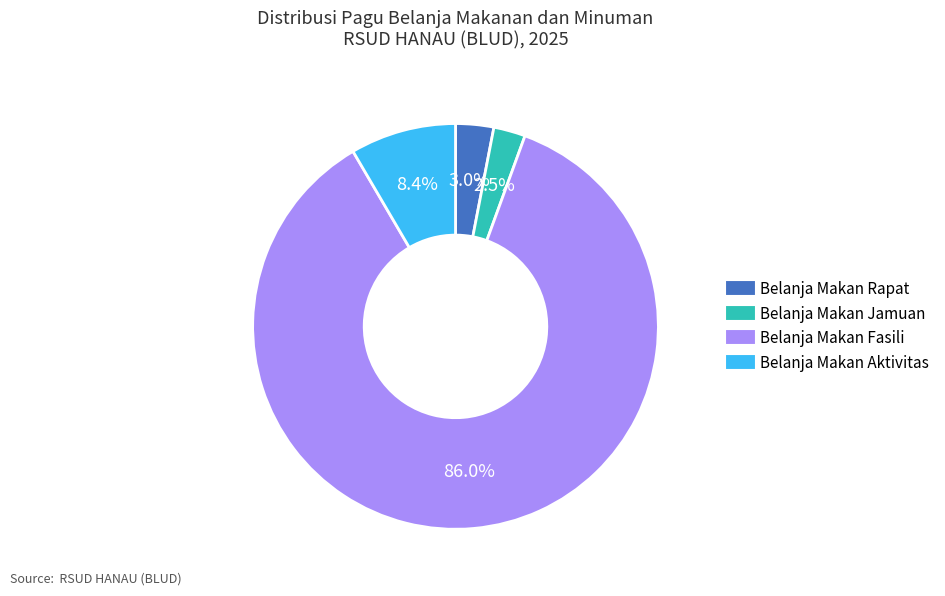

Is there a majority slice in this chart?

Yes